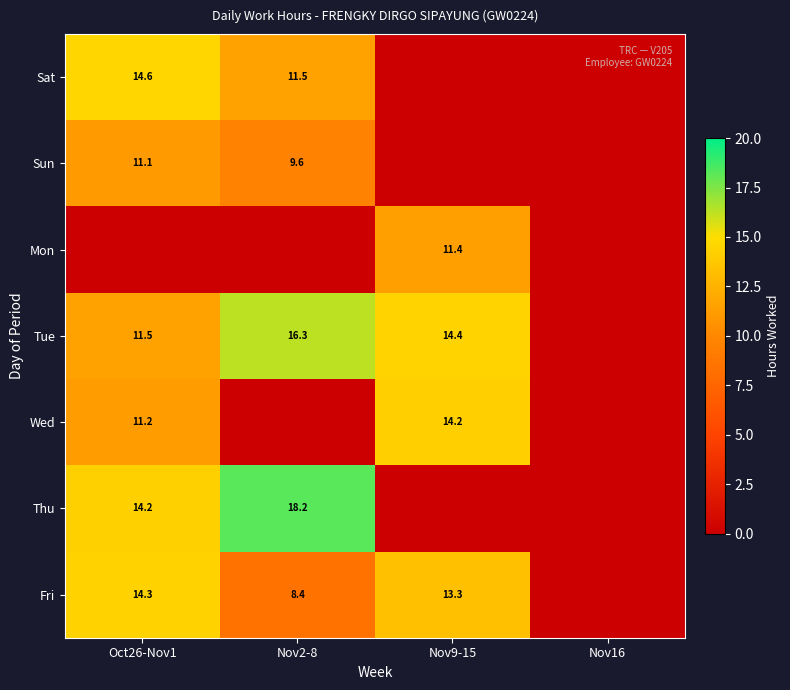

How many categories are shown in the chart?

4